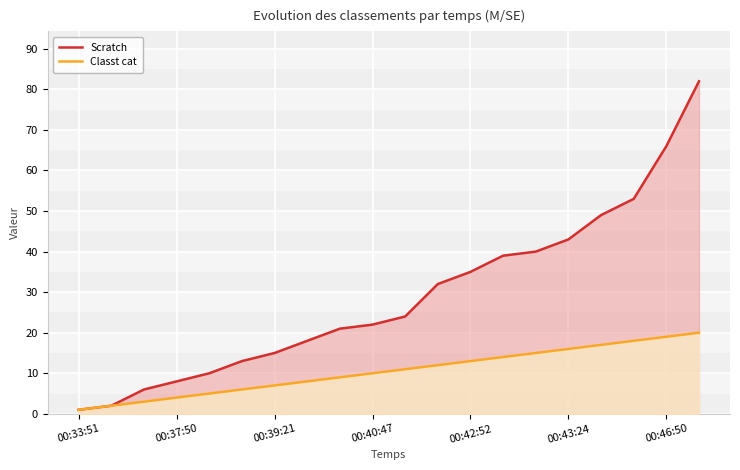

Reading right to left, extract all data points from this chart.

Scratch: 82	66	53	49	43	40	39	35	32	24	22	21	18	15	13	10	8	6	2	1
Classt cat: 20	19	18	17	16	15	14	13	12	11	10	9	8	7	6	5	4	3	2	1